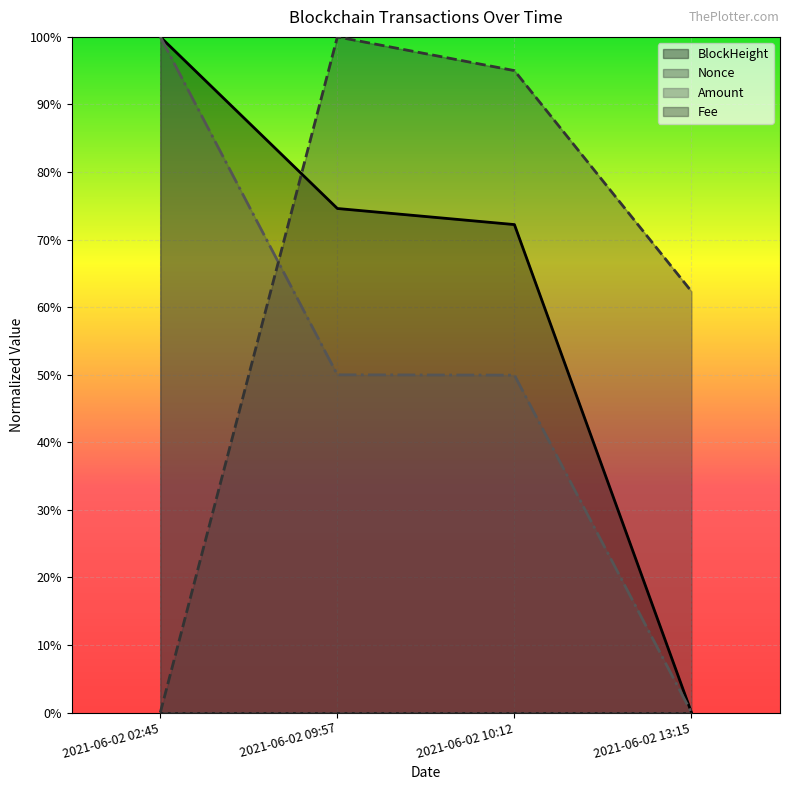

At how many categories does at least one series exceed 0?

4